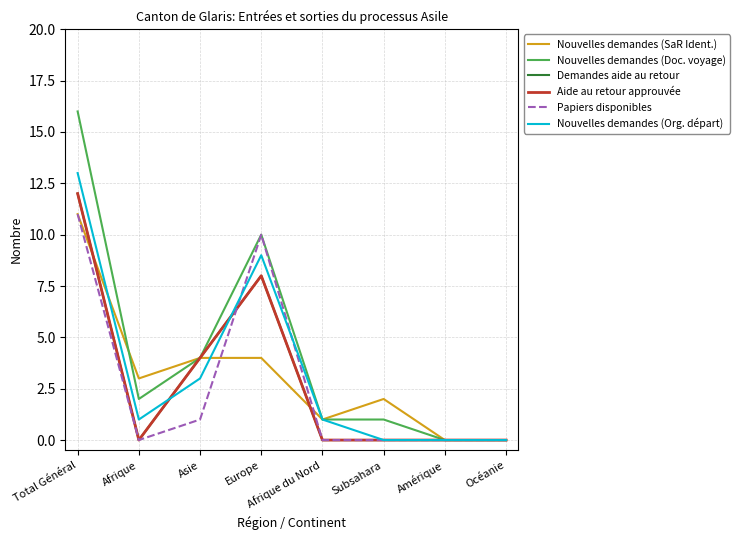

Does the chart display data point markers on the line(s)?

No